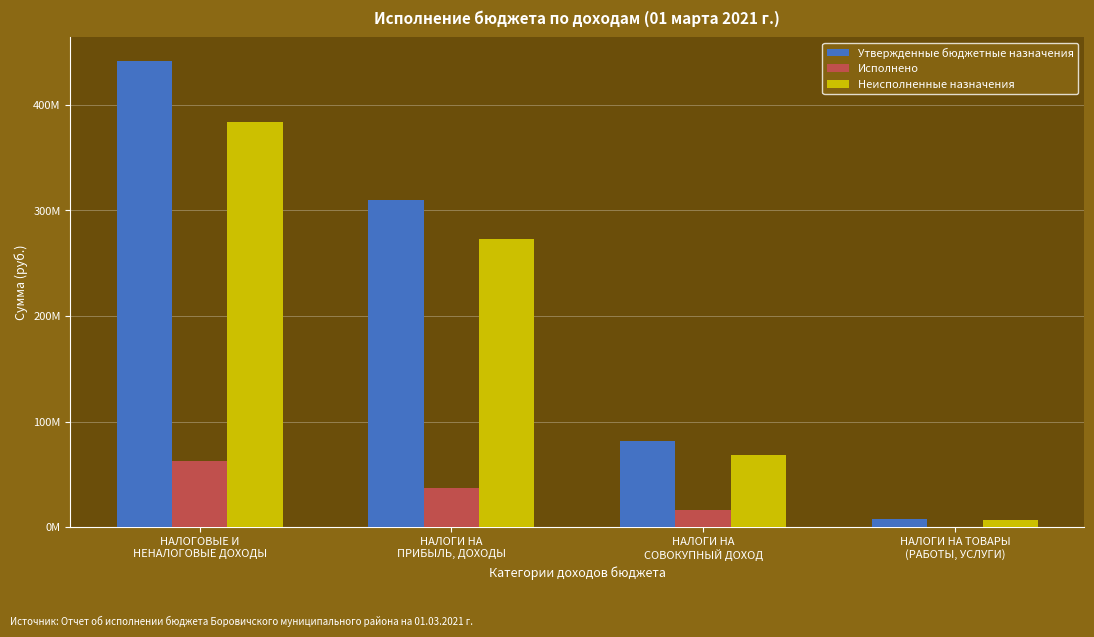

Are the bars horizontal?

No